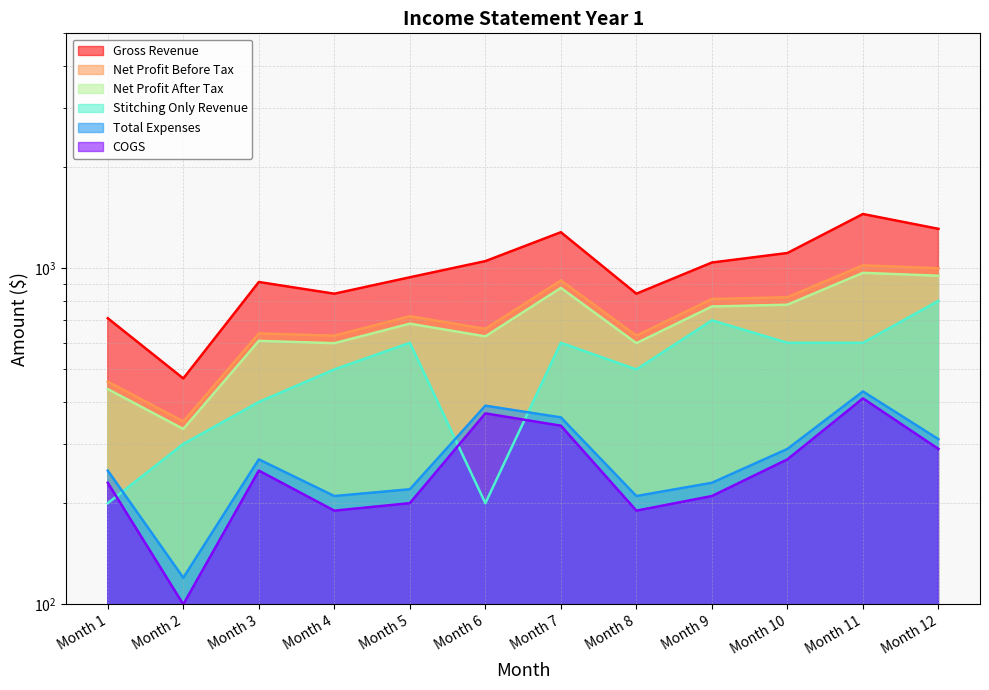

The value of Gross Revenue at Month 3 is 1278.8. True or false?

False